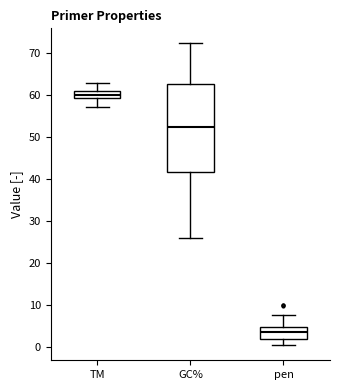

Reading left to right, transcribe this box plot: for each box, give where its median line is, the range the box spans, and where its two whiskers end, as read against the y-axis. The values are not printed on the chart, so give them approximately, as read against the axis.

TM: median 60, box 59 to 61, whiskers 57 to 63
GC%: median 52, box 42 to 63, whiskers 26 to 72
pen: median 3, box 2 to 5, whiskers 0 to 7